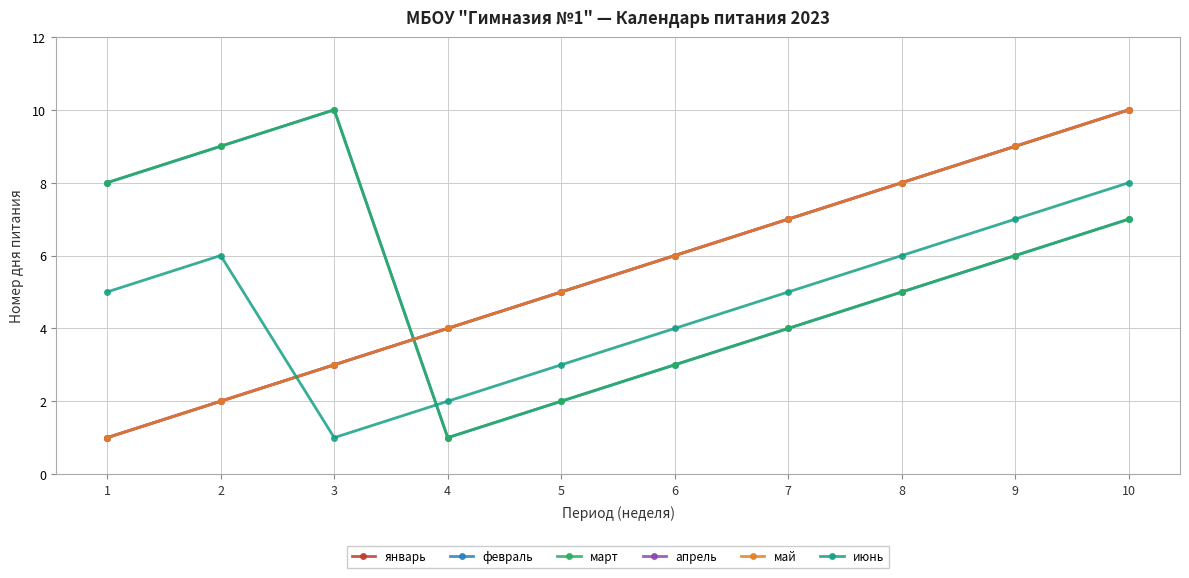

Which series has the widest spread of values?

январь